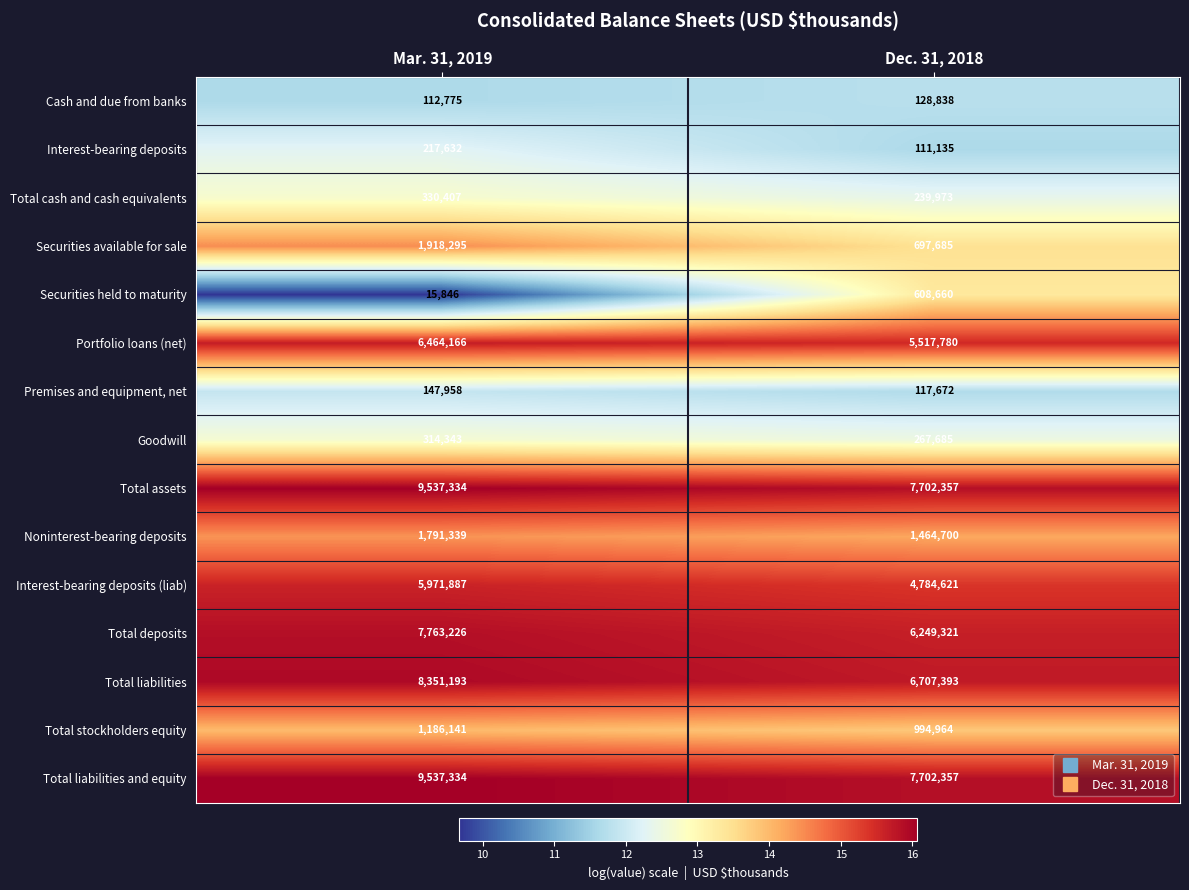

The Securities held to maturity series shows 608660 at Dec. 31, 2018. True or false?

True